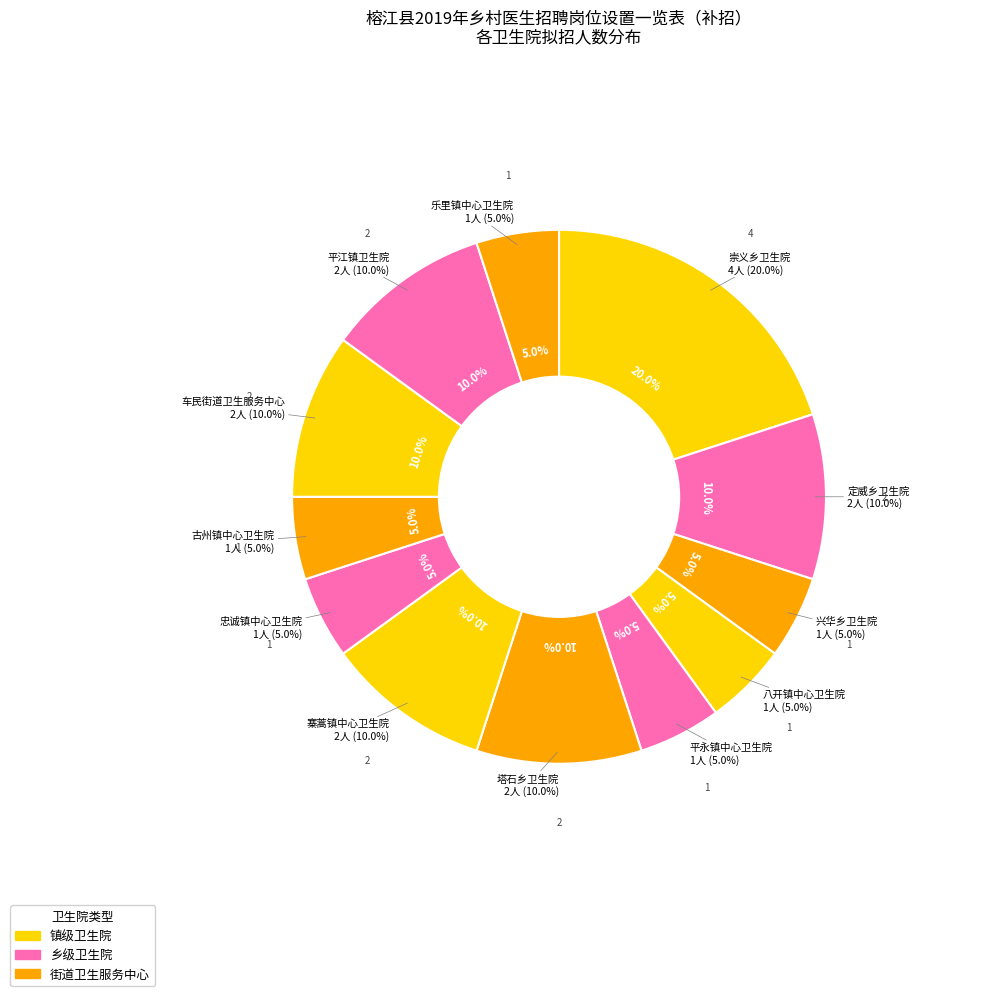

Does 八开镇中心卫生院 account for over 50% of the chart?

No